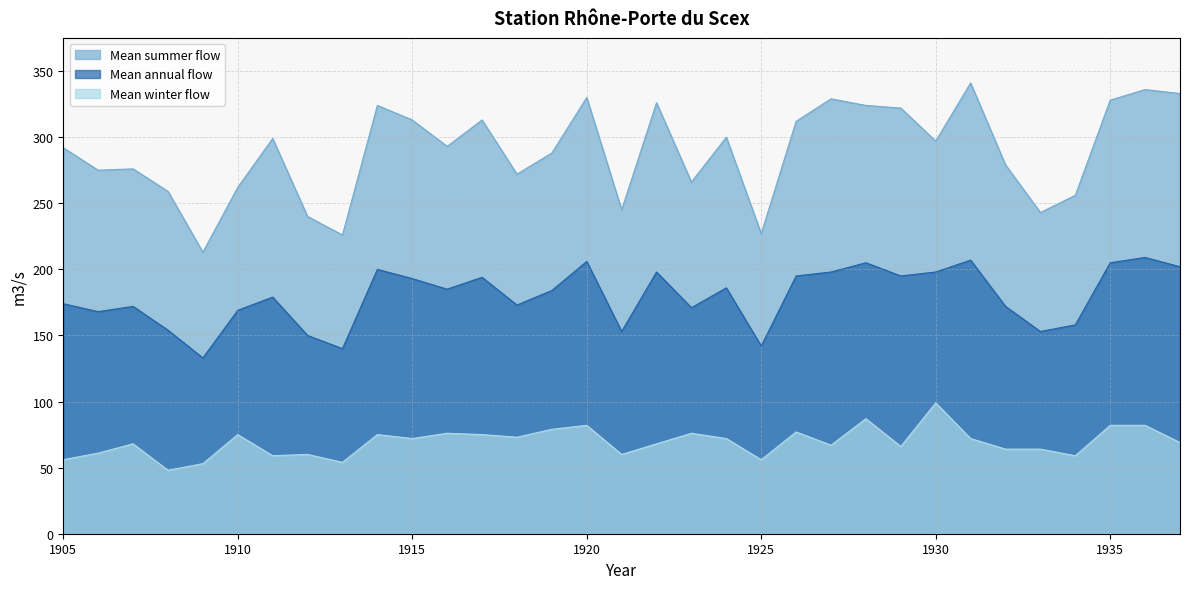

What is the value of the Mean summer flow point at the 25th from the left?

322